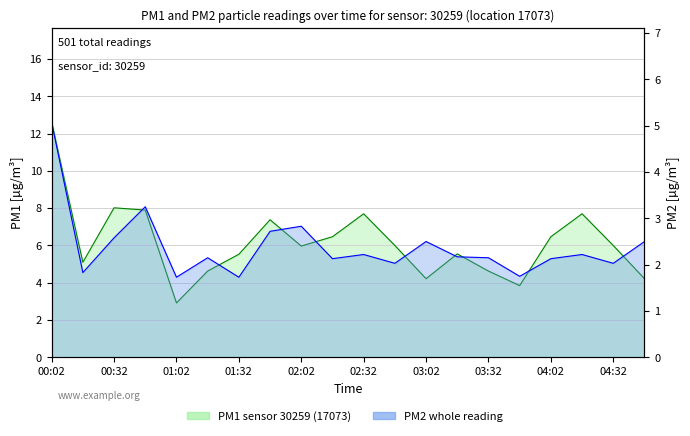

What is the sum of the P2 values at 5 and 2?

4.7